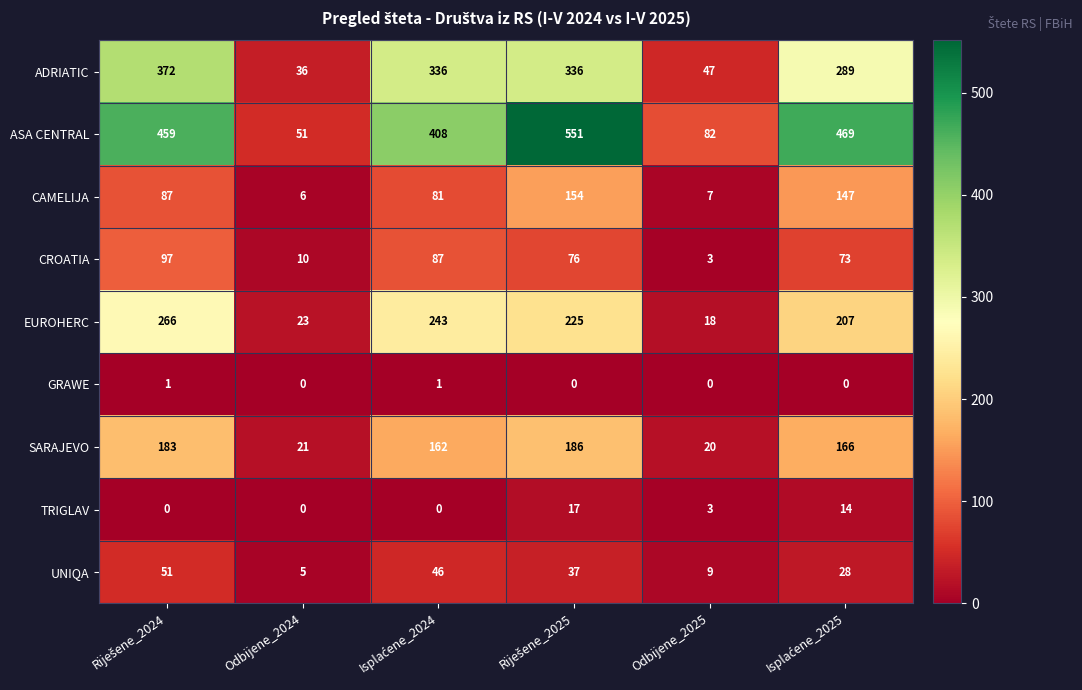

Is it true that TRIGLAV equals 5 at Odbijene_2025?

False